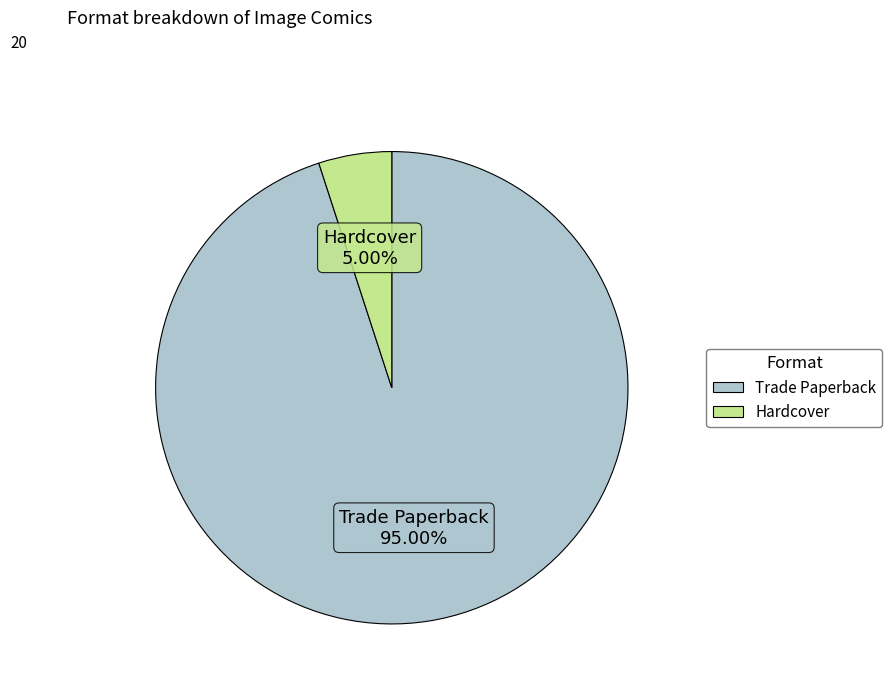

How many segments does this pie chart have?

2